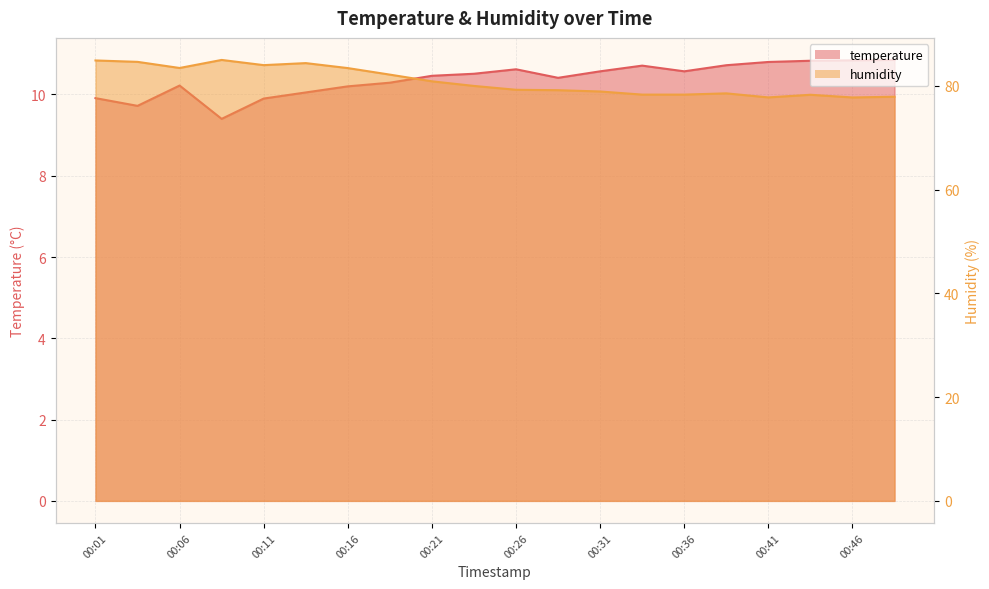

Reading left to right, extract all data points from this chart.

temperature: 00:01=9.9	00:04=9.7	00:06=10.2	00:09=9.4	00:11=9.9	00:14=10.1	00:16=10.2	00:18=10.3	00:21=10.5	00:24=10.5	00:26=10.6	00:29=10.4	00:31=10.6	00:34=10.7	00:36=10.6	00:38=10.7	00:41=10.8	00:43=10.8	00:46=10.8	00:49=10.8
humidity: 00:01=84.9	00:04=84.6	00:06=83.4	00:09=85.0	00:11=84.0	00:14=84.4	00:16=83.4	00:18=82.1	00:21=80.8	00:24=80.0	00:26=79.2	00:29=79.1	00:31=78.9	00:34=78.3	00:36=78.3	00:38=78.5	00:41=77.8	00:43=78.3	00:46=77.7	00:49=77.9